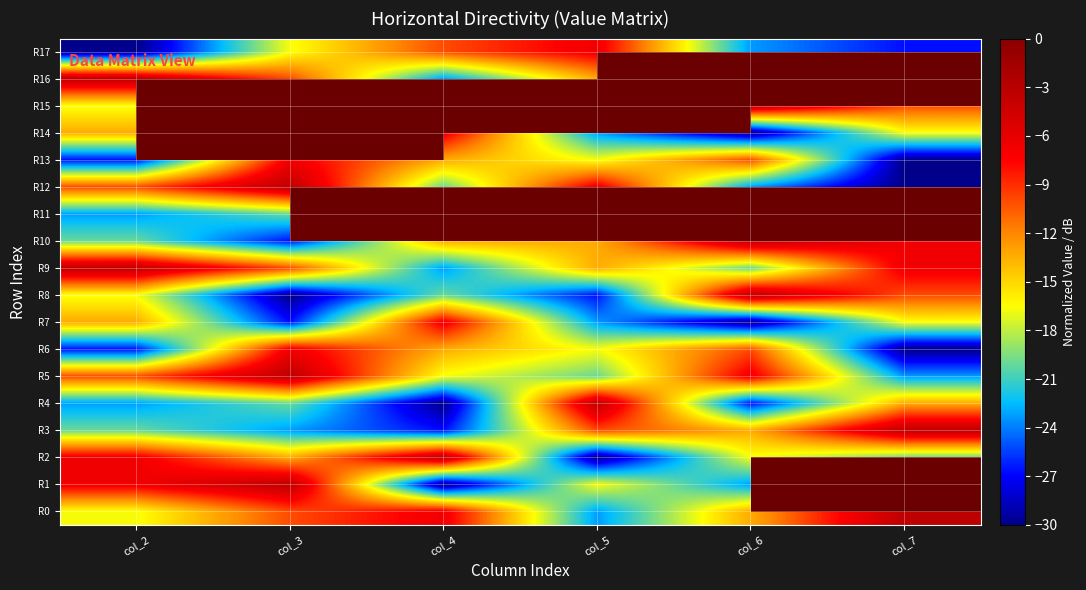

Which category has the lowest value in the R2 series?

col_5